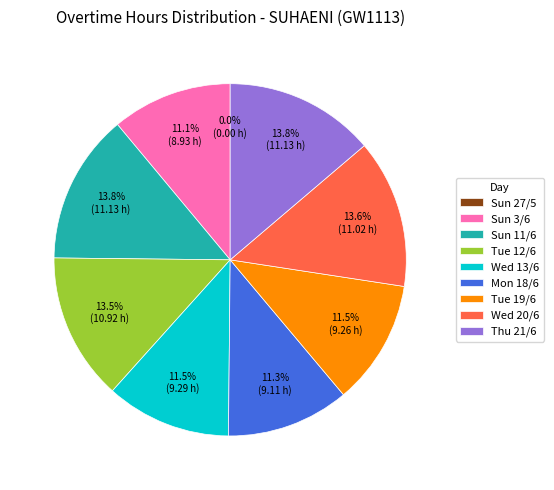

To the nearest percent, what percentage of the pie is Thu 21/6?

14%